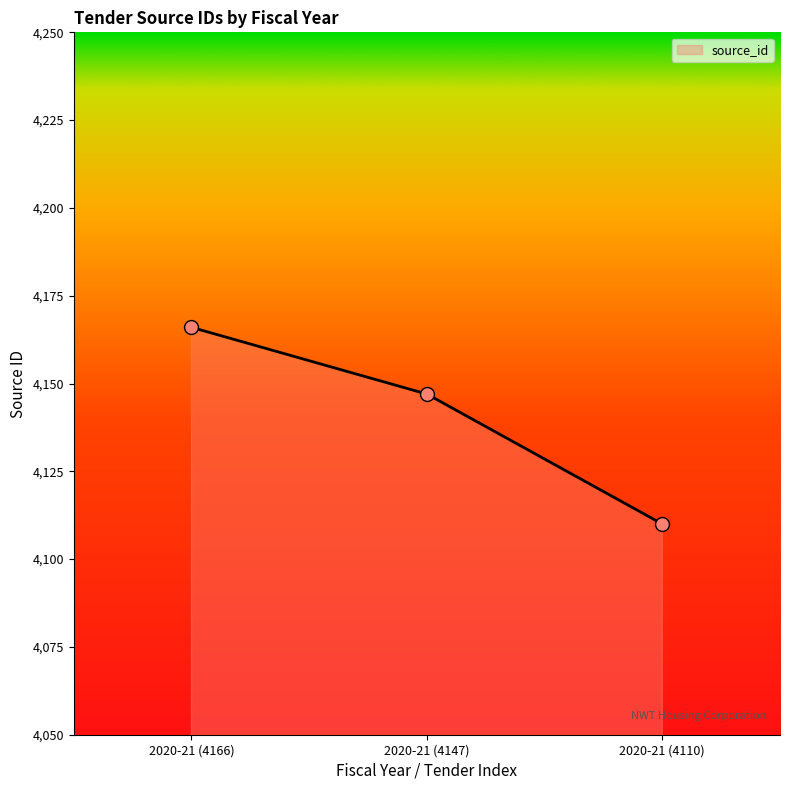

What is the sum of the values at 2020-21 (4166) and 2020-21 (4110)?

8276